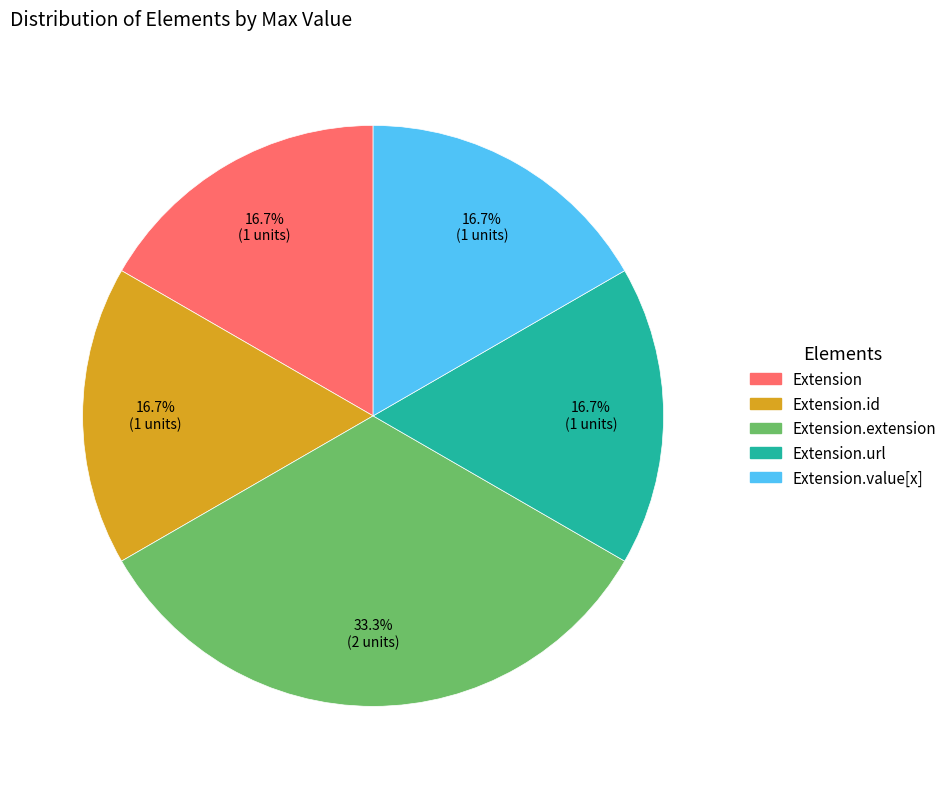

Is there any slice that represents more than half of the pie?

No